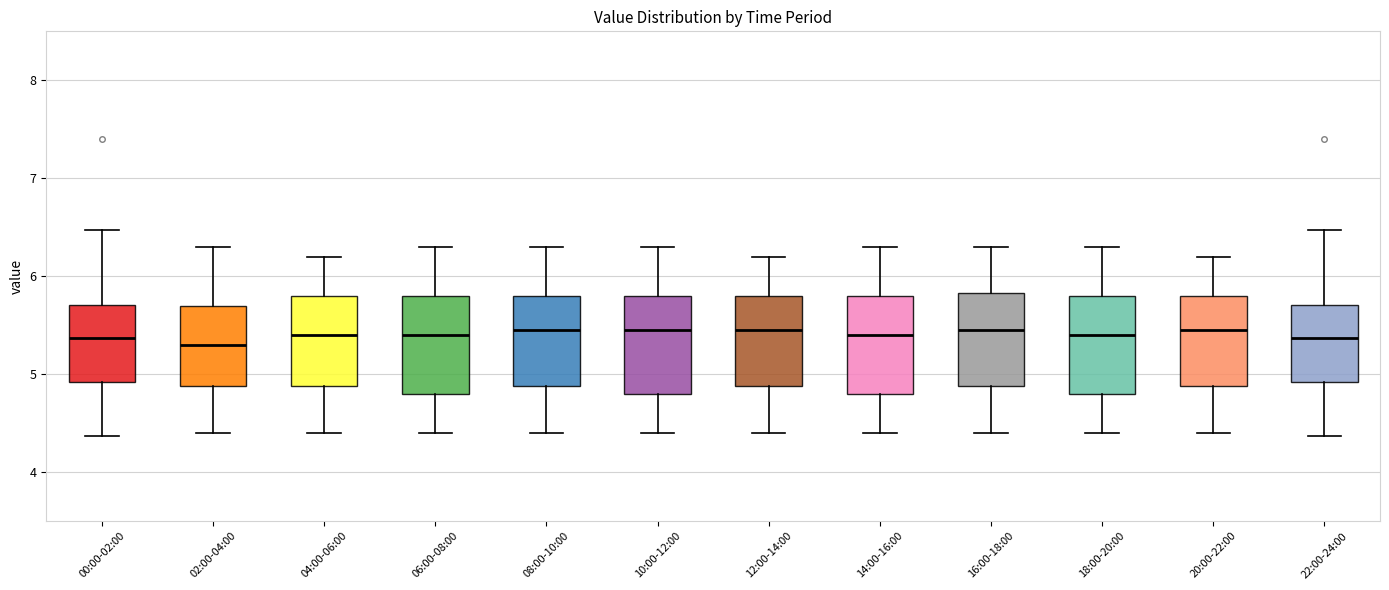

Reading left to right, transcribe this box plot: for each box, give where its median line is, the range the box spans, and where its two whiskers end, as read against the y-axis. The values are not printed on the chart, so give them approximately, as read against the axis.

00:00-02:00: median 5.4, box 4.9 to 5.7, whiskers 4.4 to 6.5
02:00-04:00: median 5.3, box 4.9 to 5.7, whiskers 4.4 to 6.3
04:00-06:00: median 5.4, box 4.9 to 5.8, whiskers 4.4 to 6.2
06:00-08:00: median 5.4, box 4.8 to 5.8, whiskers 4.4 to 6.3
08:00-10:00: median 5.5, box 4.9 to 5.8, whiskers 4.4 to 6.3
10:00-12:00: median 5.5, box 4.8 to 5.8, whiskers 4.4 to 6.3
12:00-14:00: median 5.5, box 4.9 to 5.8, whiskers 4.4 to 6.2
14:00-16:00: median 5.4, box 4.8 to 5.8, whiskers 4.4 to 6.3
16:00-18:00: median 5.5, box 4.9 to 5.8, whiskers 4.4 to 6.3
18:00-20:00: median 5.4, box 4.8 to 5.8, whiskers 4.4 to 6.3
20:00-22:00: median 5.5, box 4.9 to 5.8, whiskers 4.4 to 6.2
22:00-24:00: median 5.4, box 4.9 to 5.7, whiskers 4.4 to 6.5